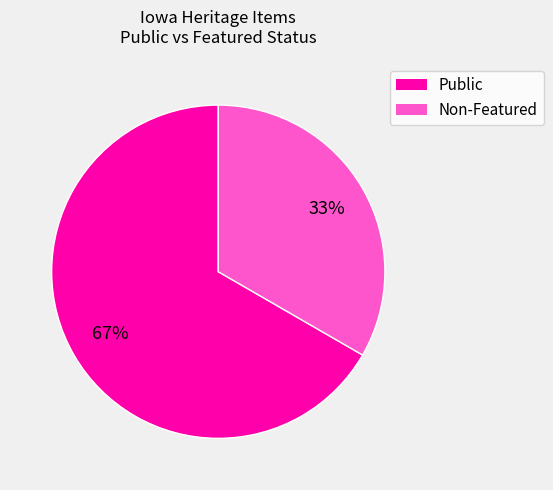

Does any single category account for the majority?

Yes